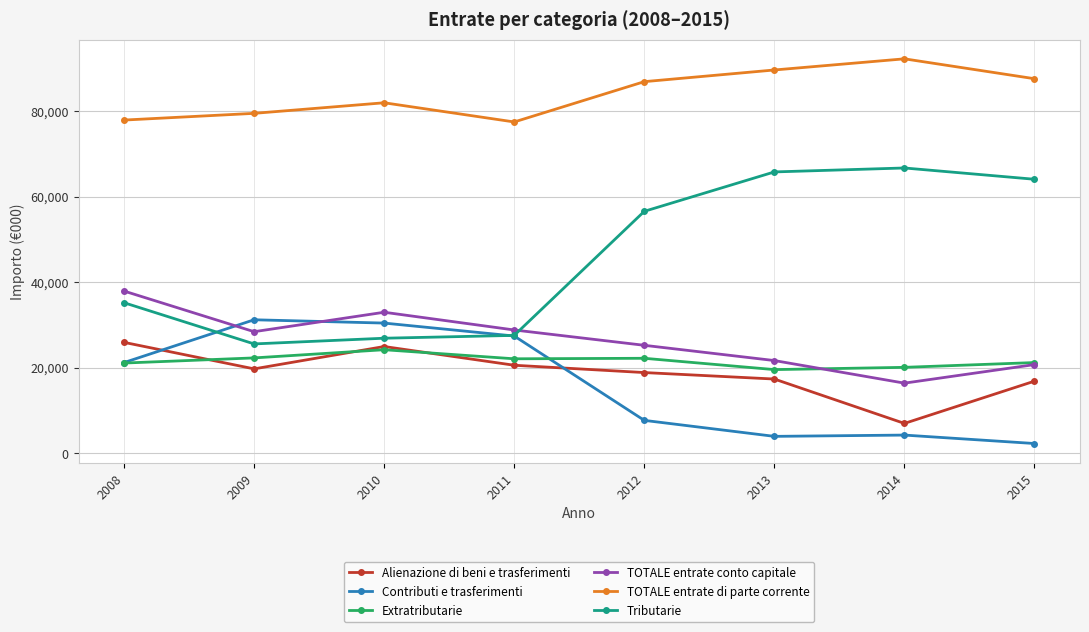

What is the average value of the TOTALE entrate conto capitale series?

26545